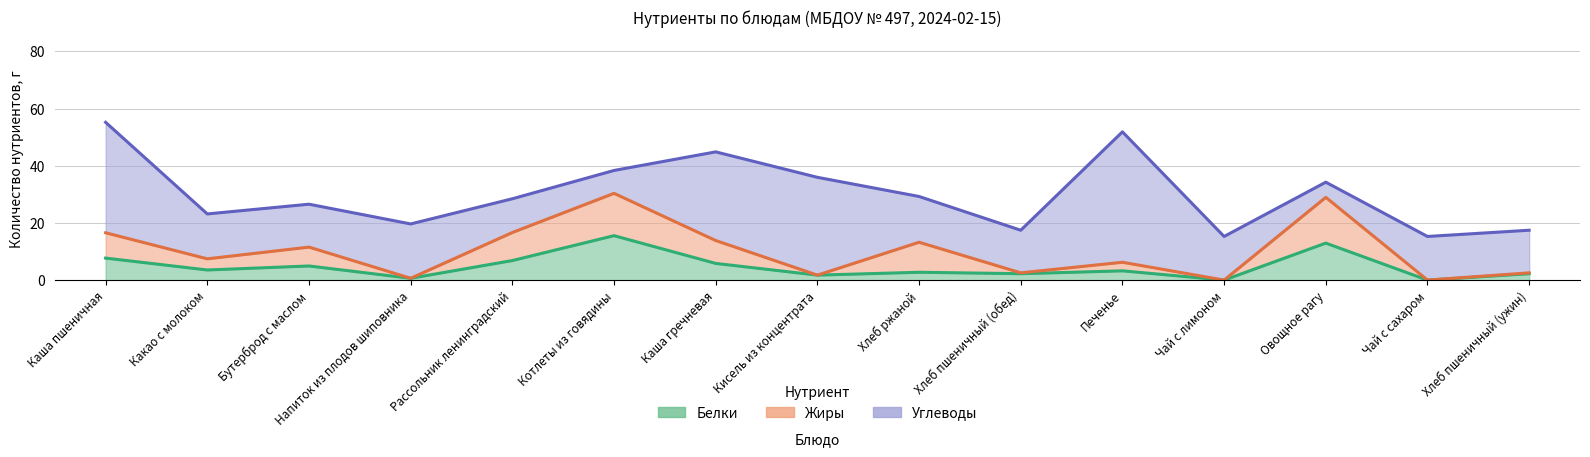

What is the sum of the Углеводы values at Каша гречневая and Кисель из концентрата?

65.2